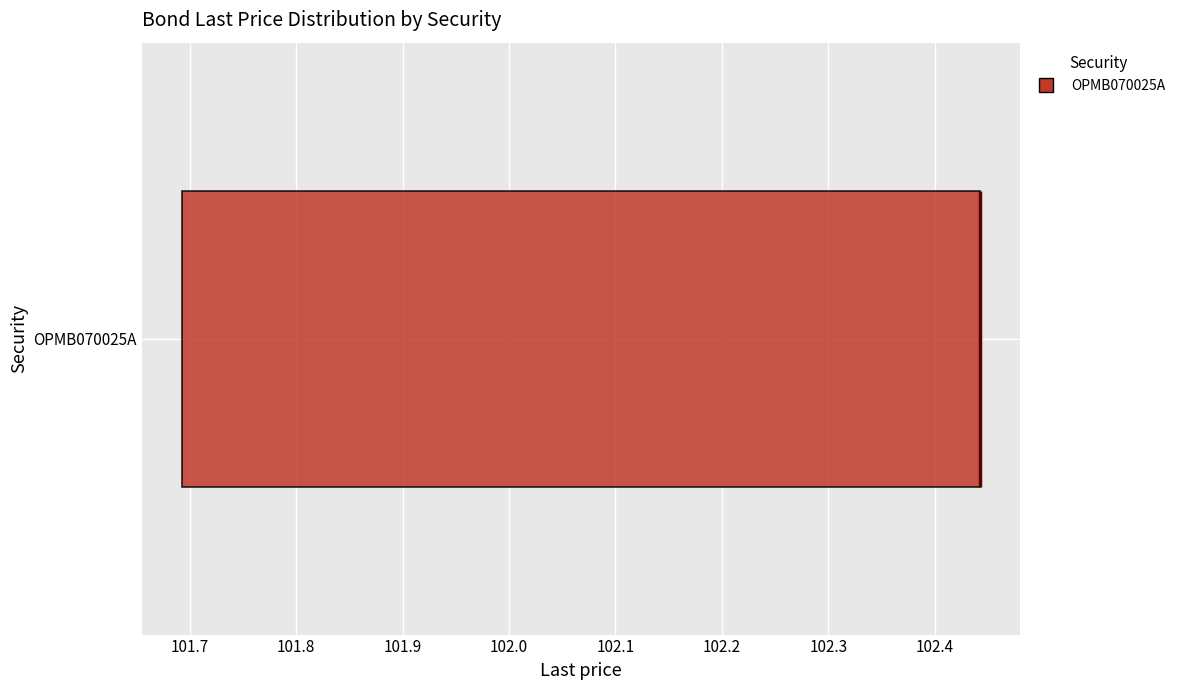

Where is the left edge of the box for OPMB070025A on the x-axis? The values are not printed on the chart, so give them approximately, as read against the axis.

101.69